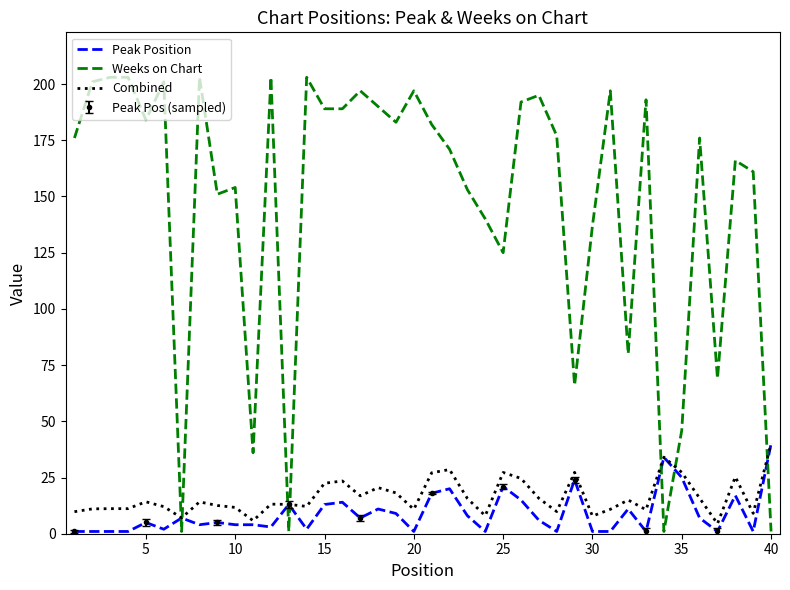

How many values in the Weeks on Chart series exceed 177?

19